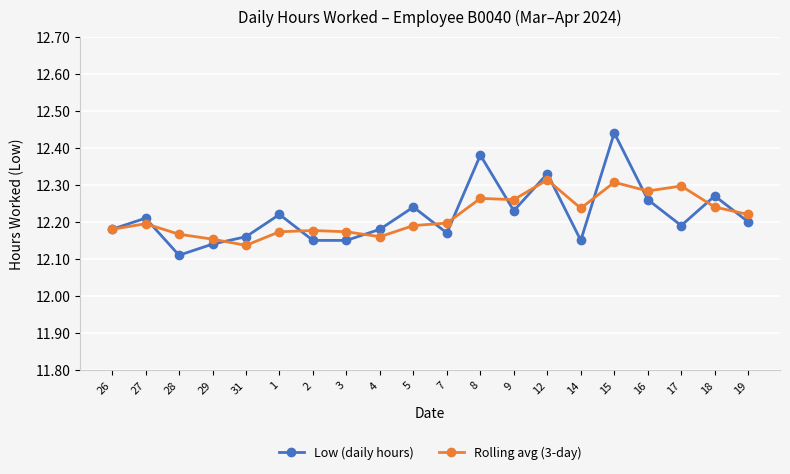

Between 4 and 9, which series saw the biggest shift?

Rolling avg (3-day)